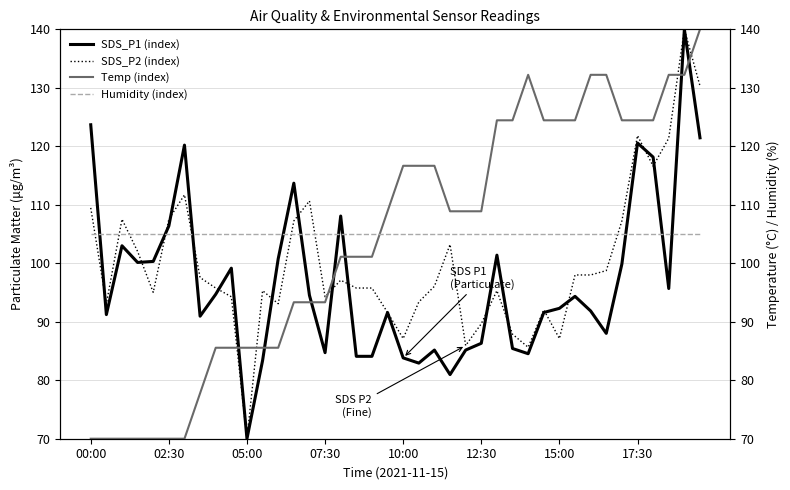

The value of SDS_P1 (index) at 17:30 is 120.6. True or false?

True